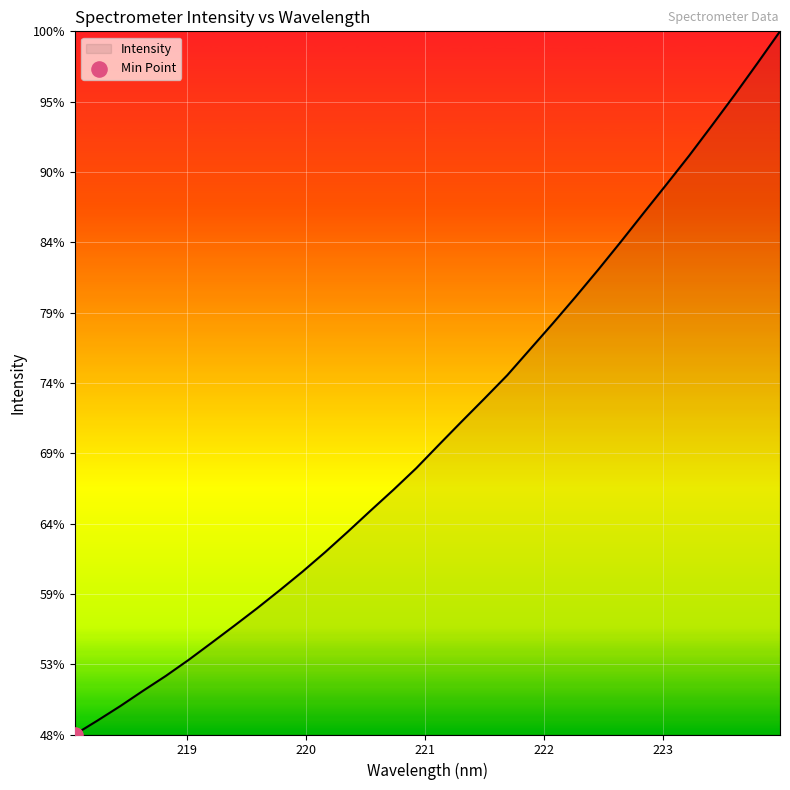

Is this an area chart (filled region under the line)?

Yes